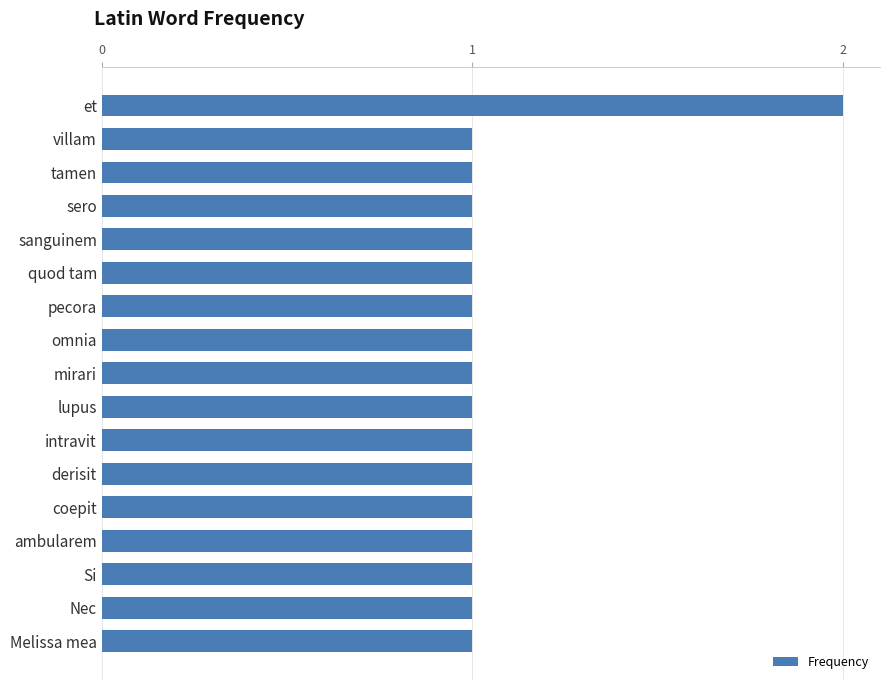

What is the sum of all values?

18